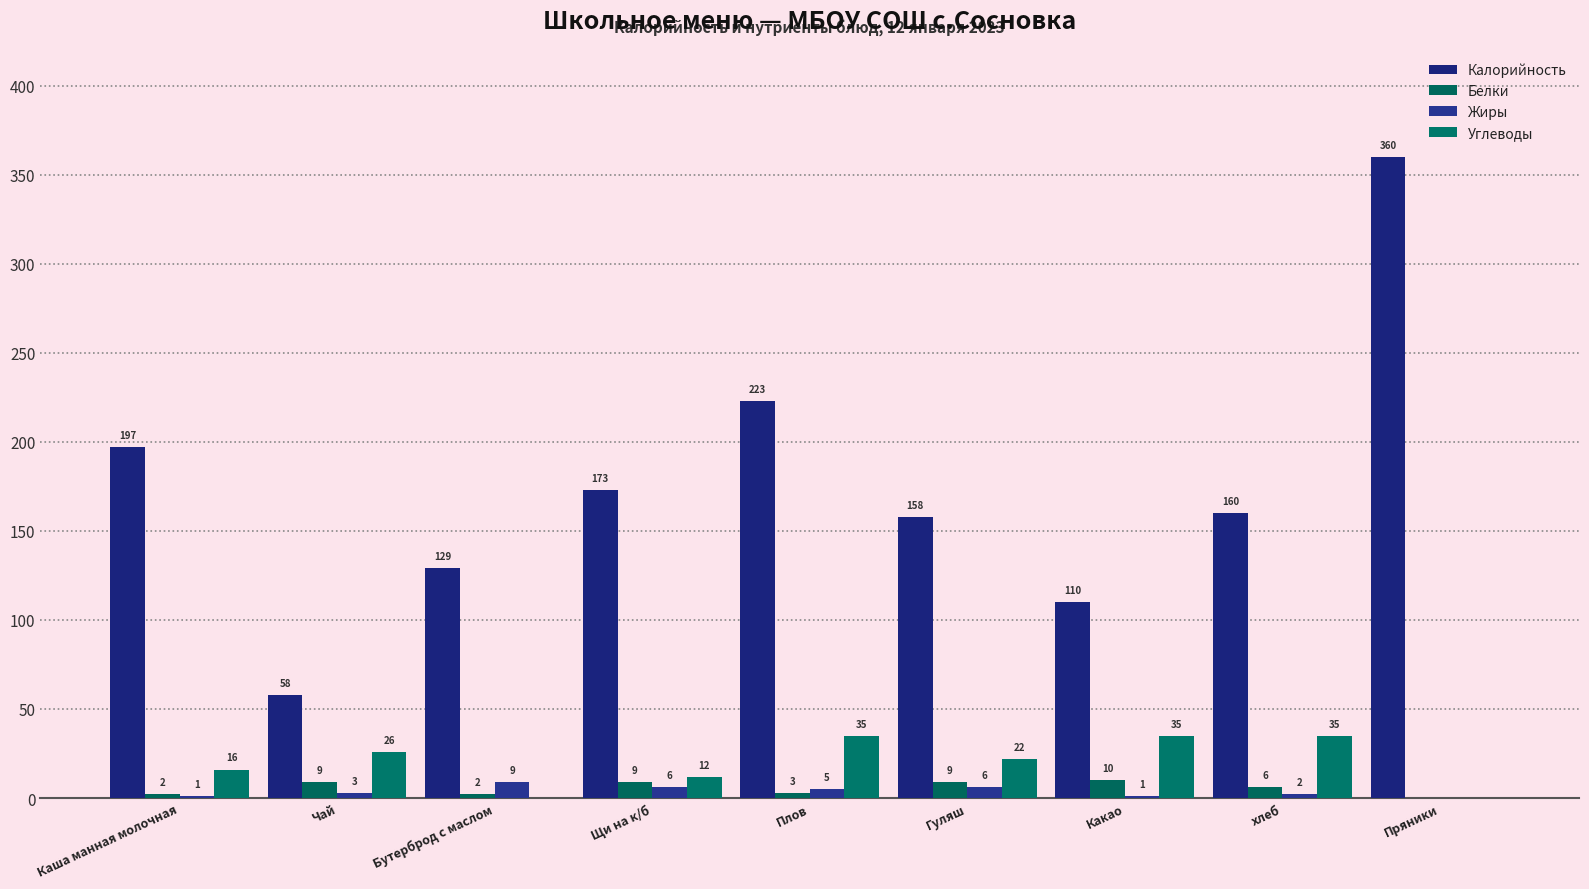

What is the value of the Углеводы bar at the 4th from the left?

12